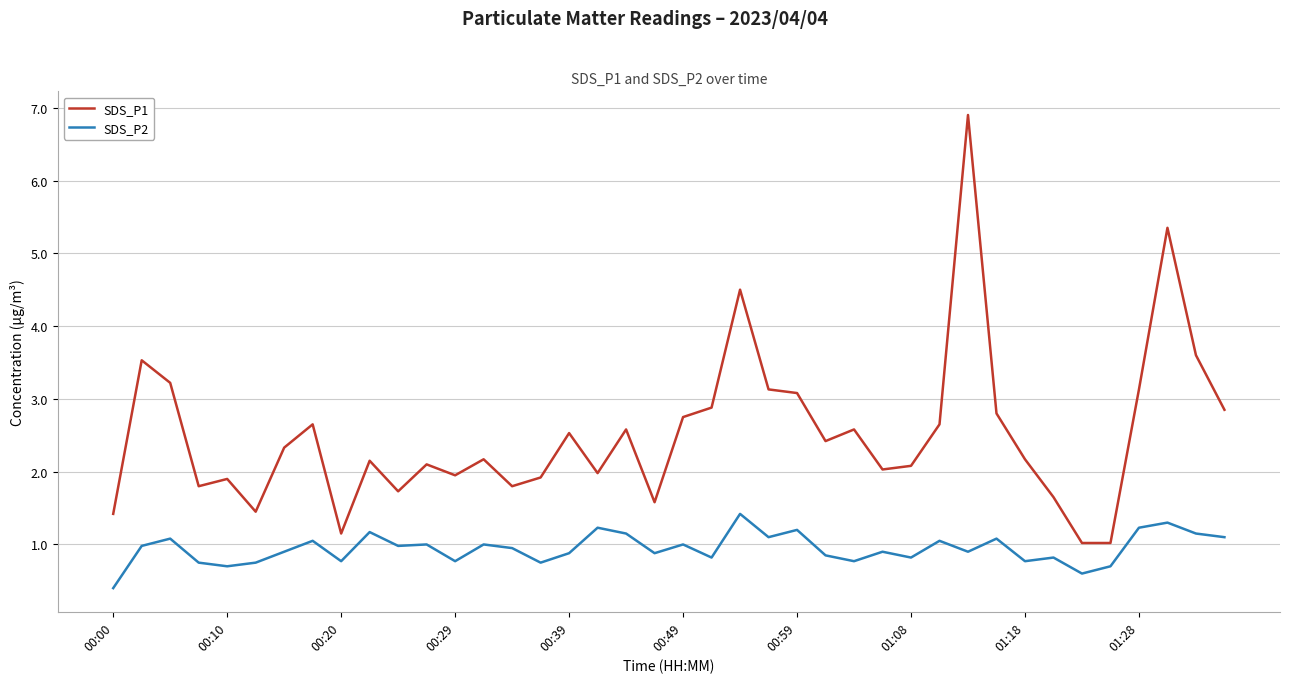

True or false: SDS_P2 and SDS_P1 intersect in this chart.

False